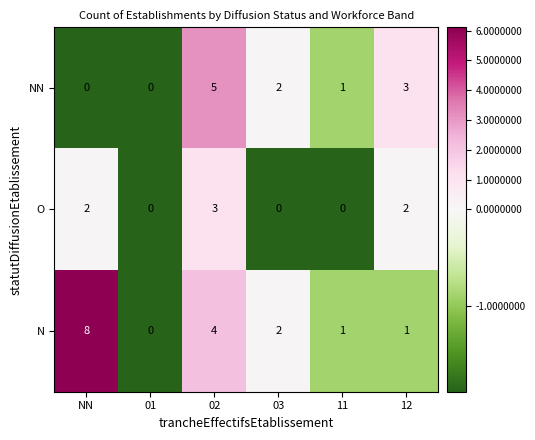

How many values in the N series are below 2?

3